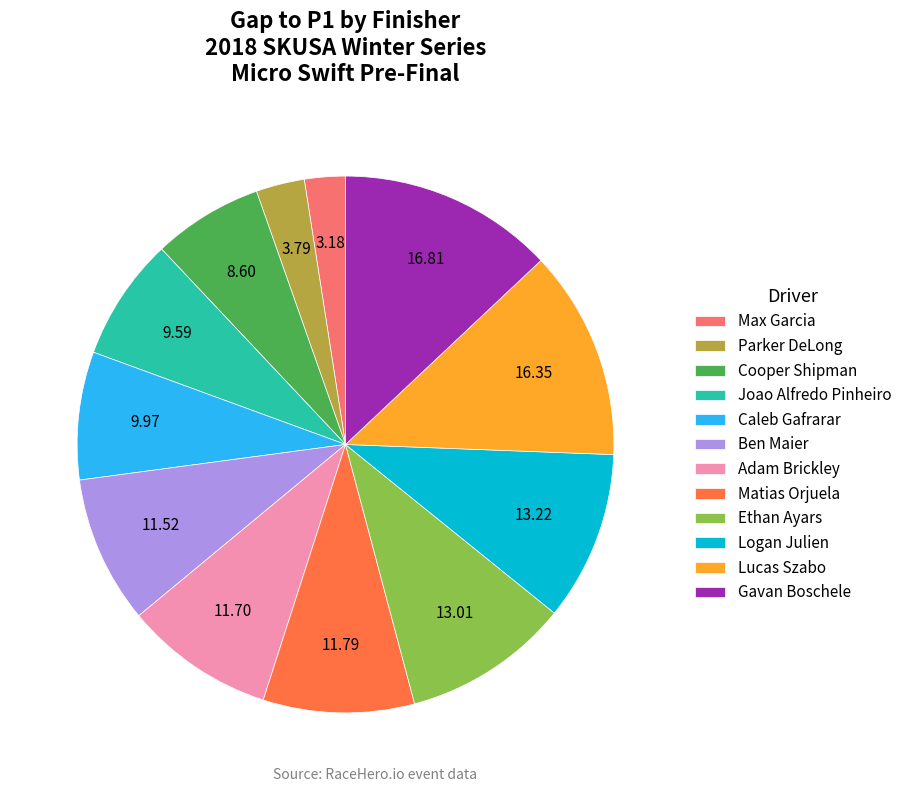

How many segments does this pie chart have?

12